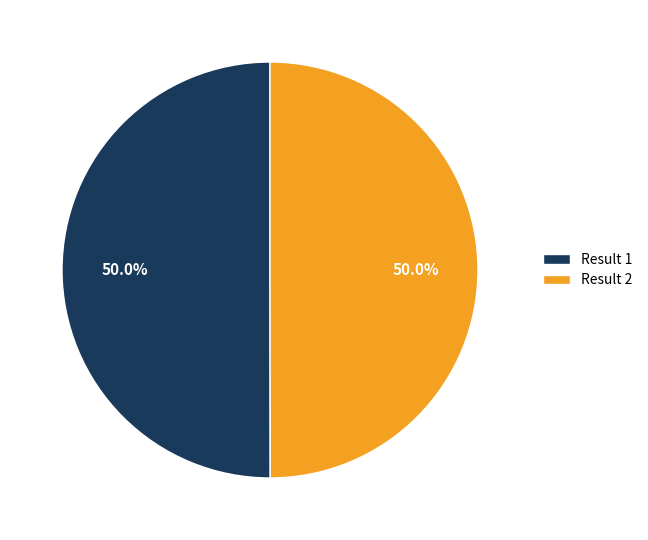

What is the ratio of the value at Result 2 to the value at Result 1?

1.0